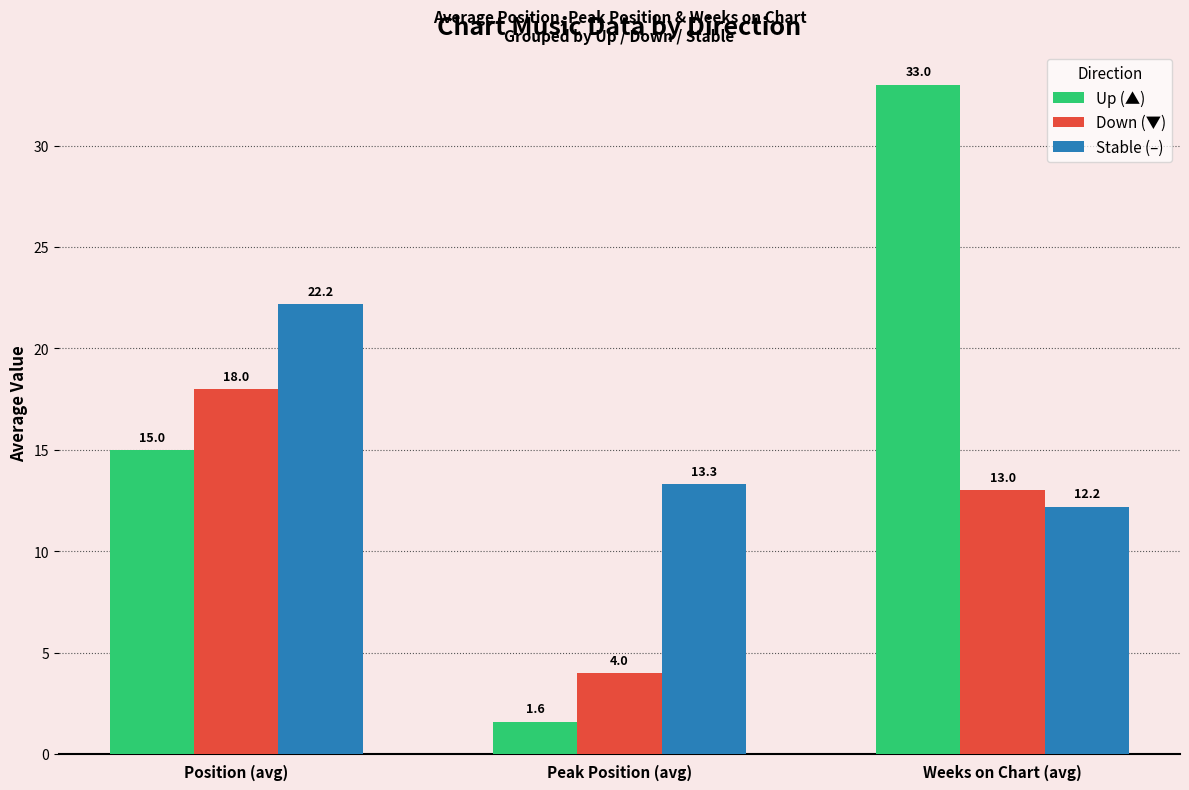

Which label corresponds to the largest value in the chart?

Weeks on Chart (avg)